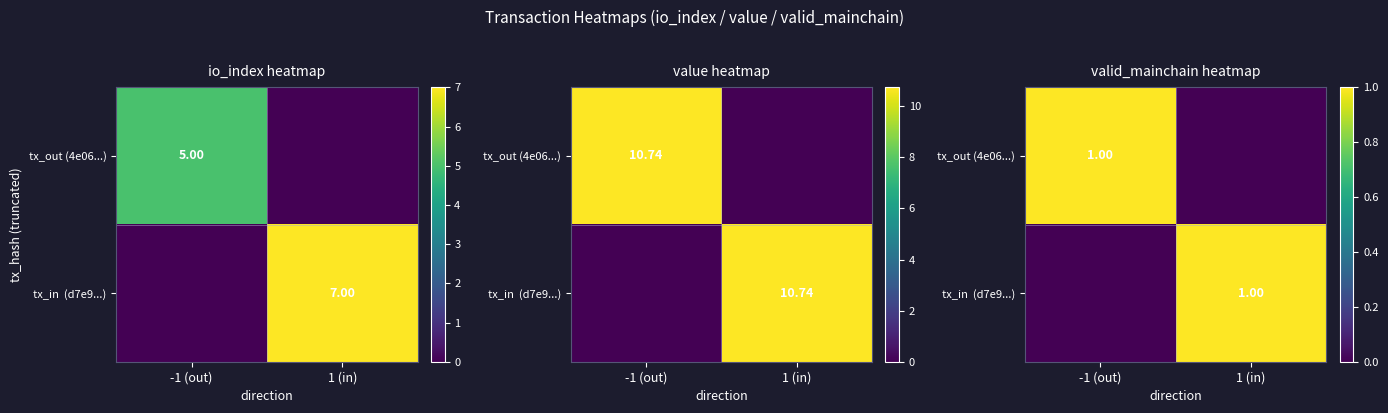

At which label does tx_out (4e06...) reach its minimum?

1 (in)